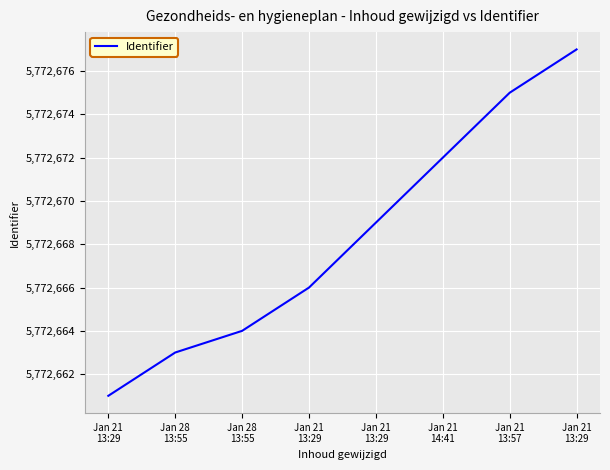

List the labels in order of value, largest first.

Jan 21
13:29, Jan 21
13:57, Jan 21
14:41, Jan 21
13:29, Jan 21
13:29, Jan 28
13:55, Jan 28
13:55, Jan 21
13:29